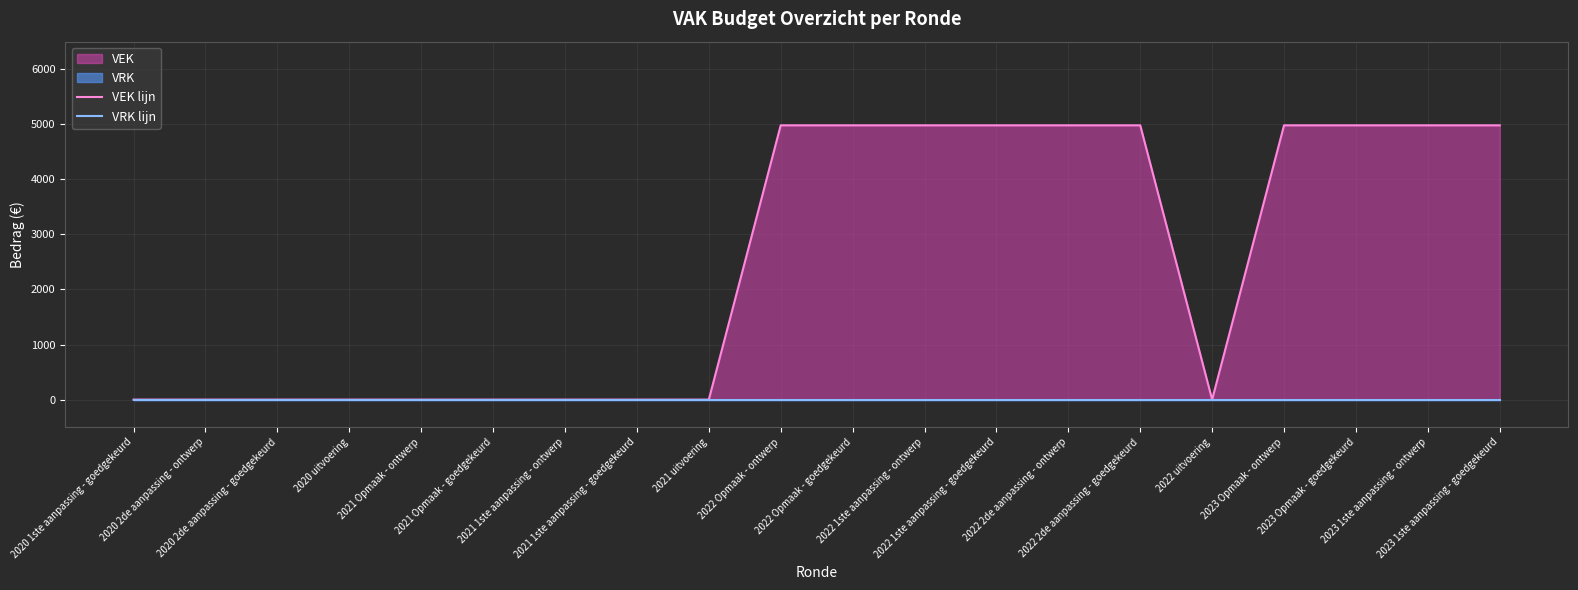

Reading left to right, extract all data points from this chart.

VEK lijn: 2020 1ste aanpassing - goedgekeurd=0	2020 2de aanpassing - ontwerp=0	2020 2de aanpassing - goedgekeurd=0	2020 uitvoering=0	2021 Opmaak - ontwerp=0	2021 Opmaak - goedgekeurd=0	2021 1ste aanpassing - ontwerp=0	2021 1ste aanpassing - goedgekeurd=0	2021 uitvoering=0	2022 Opmaak - ontwerp=4981	2022 Opmaak - goedgekeurd=4981	2022 1ste aanpassing - ontwerp=4981	2022 1ste aanpassing - goedgekeurd=4981	2022 2de aanpassing - ontwerp=4981	2022 2de aanpassing - goedgekeurd=4981	2022 uitvoering=0	2023 Opmaak - ontwerp=4981	2023 Opmaak - goedgekeurd=4981	2023 1ste aanpassing - ontwerp=4981	2023 1ste aanpassing - goedgekeurd=4981
VRK lijn: 2020 1ste aanpassing - goedgekeurd=0	2020 2de aanpassing - ontwerp=0	2020 2de aanpassing - goedgekeurd=0	2020 uitvoering=0	2021 Opmaak - ontwerp=0	2021 Opmaak - goedgekeurd=0	2021 1ste aanpassing - ontwerp=0	2021 1ste aanpassing - goedgekeurd=0	2021 uitvoering=0	2022 Opmaak - ontwerp=0	2022 Opmaak - goedgekeurd=0	2022 1ste aanpassing - ontwerp=0	2022 1ste aanpassing - goedgekeurd=0	2022 2de aanpassing - ontwerp=0	2022 2de aanpassing - goedgekeurd=0	2022 uitvoering=0	2023 Opmaak - ontwerp=0	2023 Opmaak - goedgekeurd=0	2023 1ste aanpassing - ontwerp=0	2023 1ste aanpassing - goedgekeurd=0